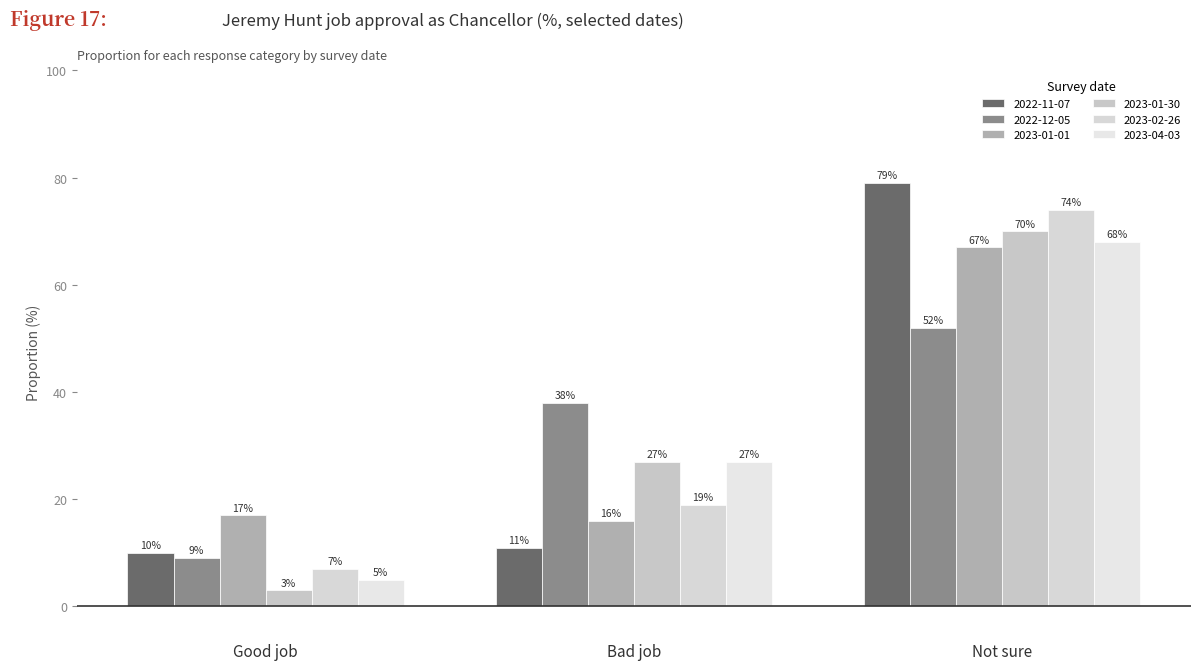

Are the bars horizontal?

No